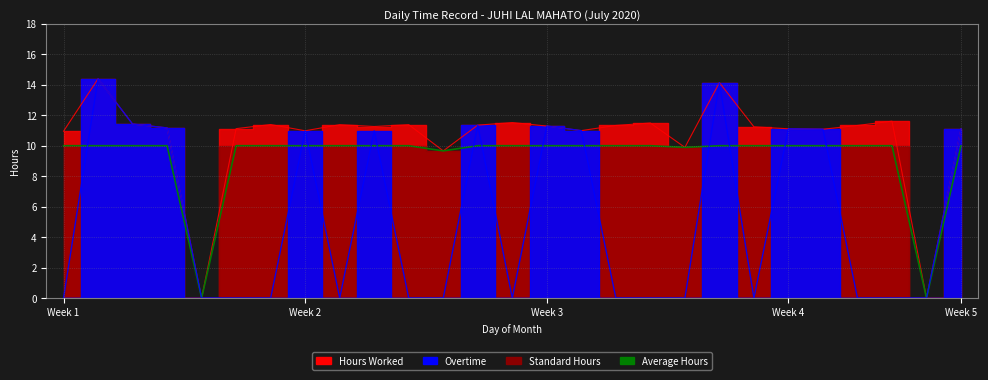

At which category is the sum across all series the highest?

2